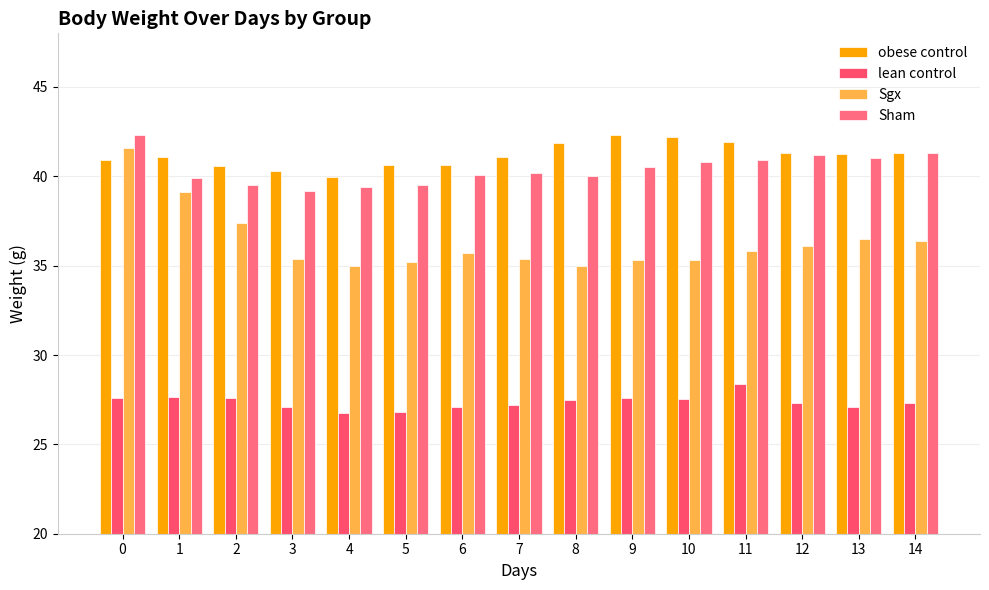

How many distinct data groups are displayed?

4